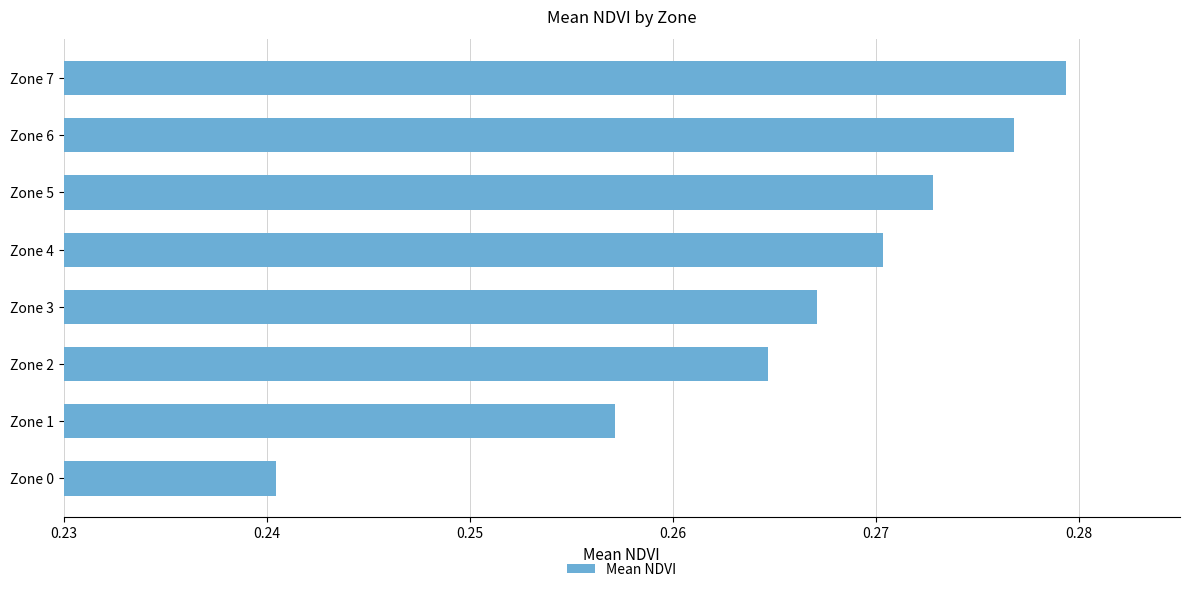

What is the sum of all values?

2.1